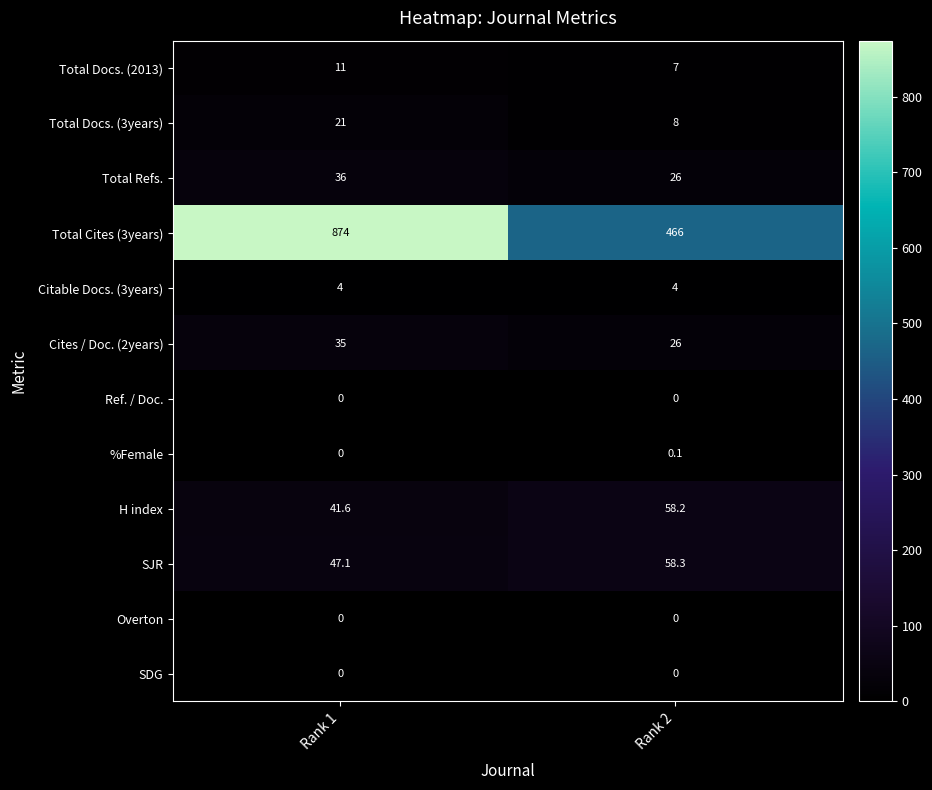

List the labels in order of Total Docs. (2013) value, smallest first.

Rank 2, Rank 1